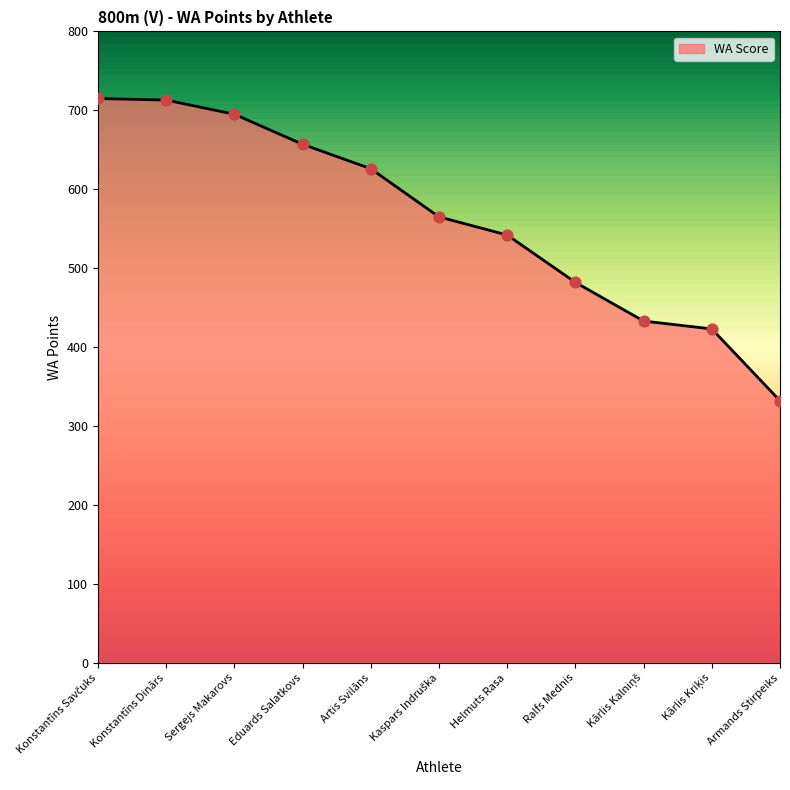

Read the value at Artis Svilāns, to the nearest 10.

630